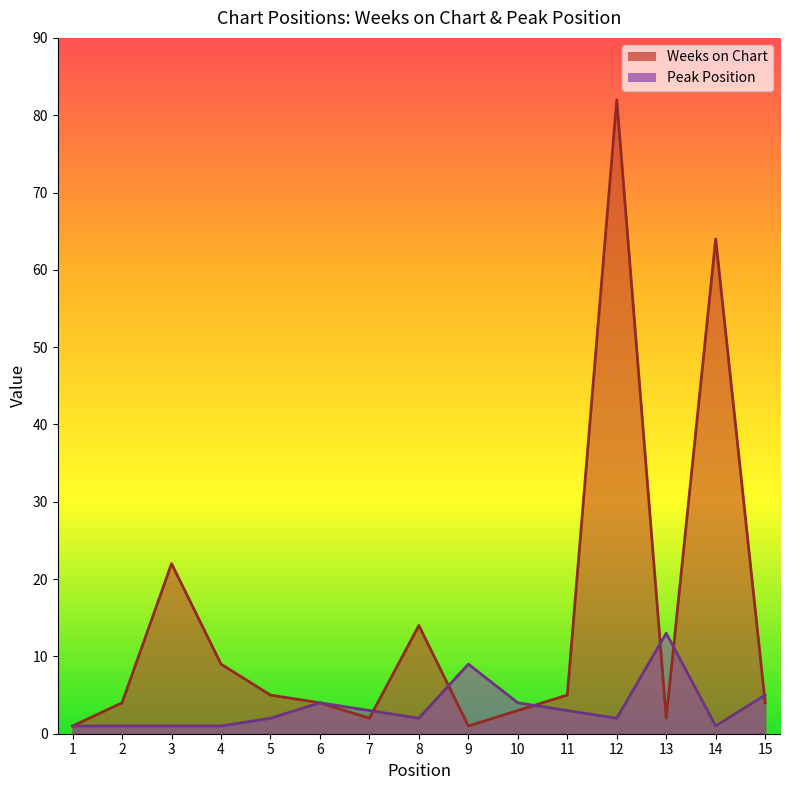

Rank the series by their average value, from highest to lowest.

Weeks on Chart, Peak Position